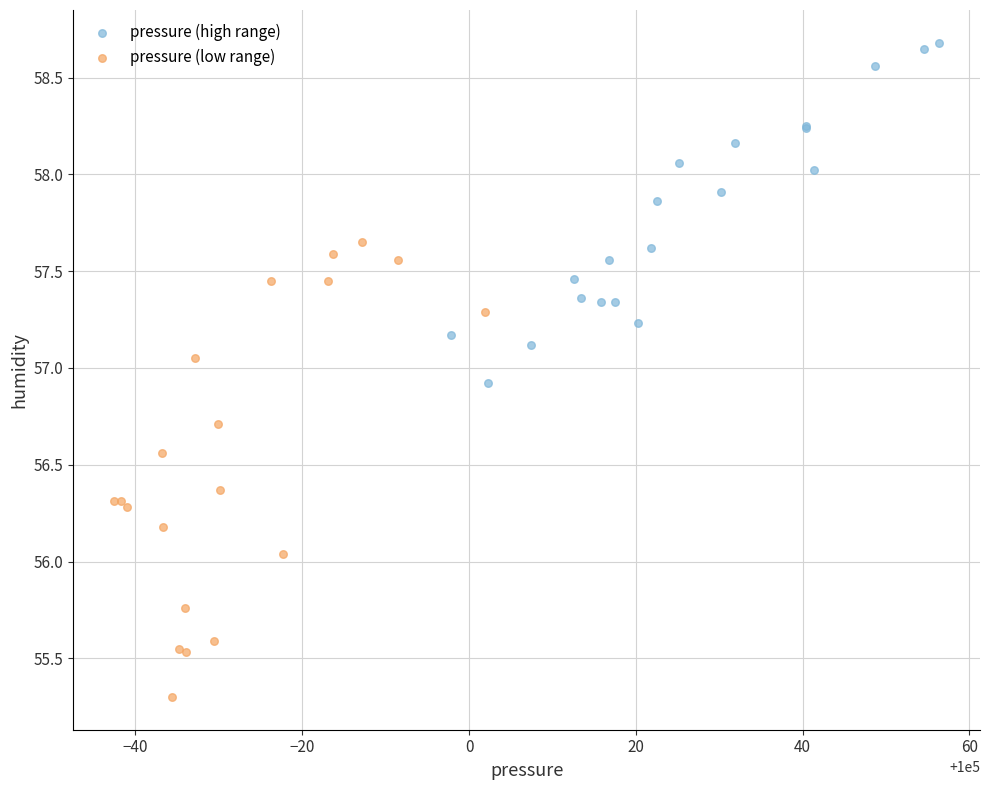

Which series has the widest spread of Y values?

pressure (low range)